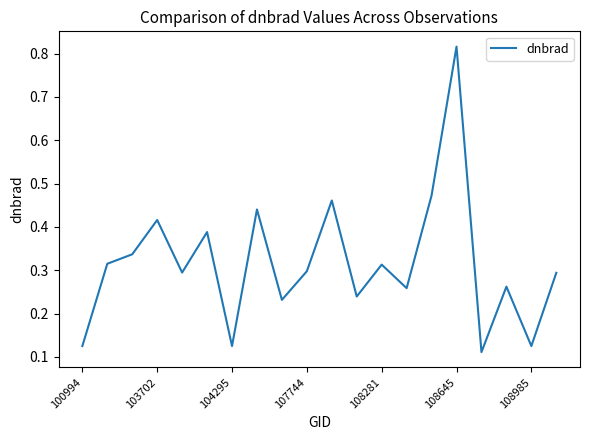

How many categories are shown in the chart?

20